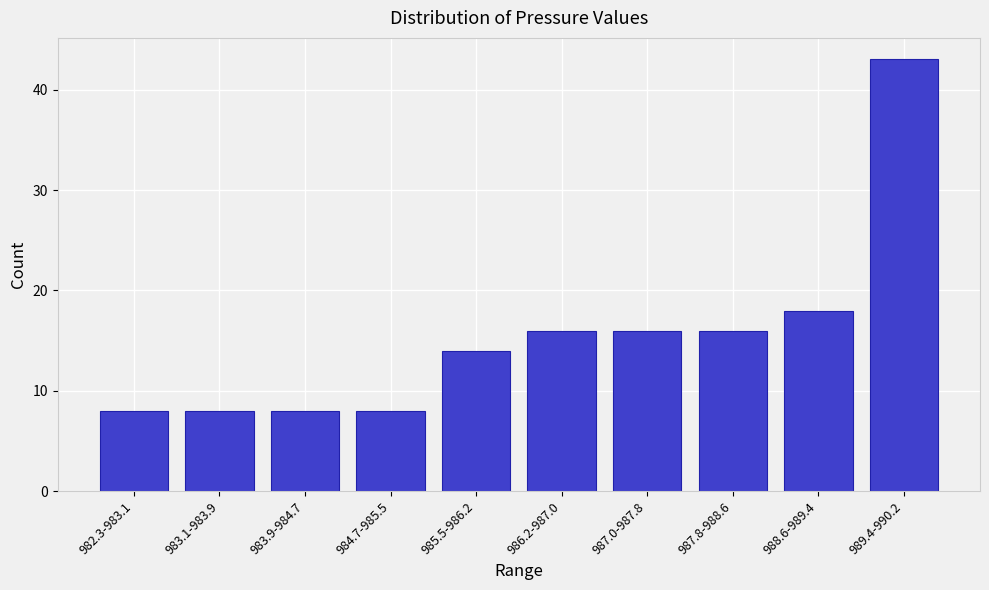

Reading right to left, what are all the values shown in this chart?

43	18	16	16	16	14	8	8	8	8